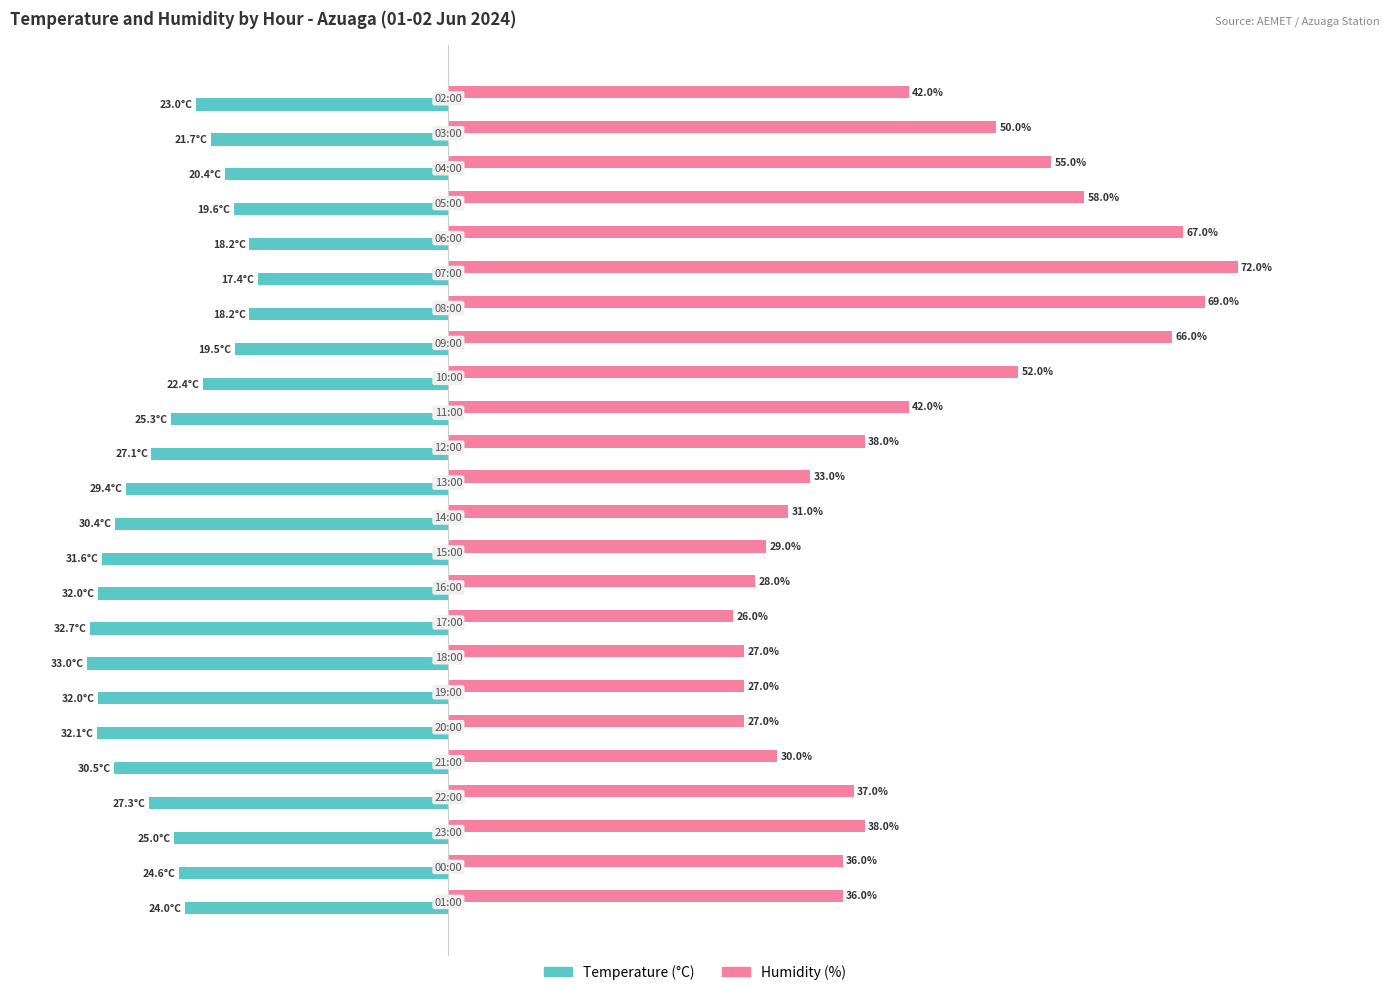

List the series in order of their overall mean, highest first.

Humidity (%), Temperature (°C)